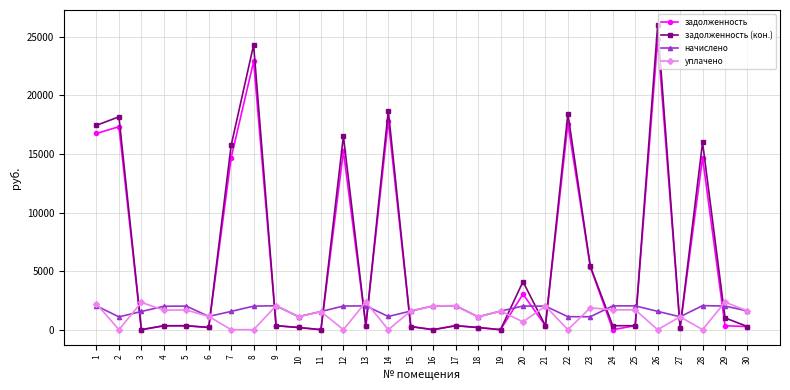

At which label does задолженность (кон.) first exceed 338?

1